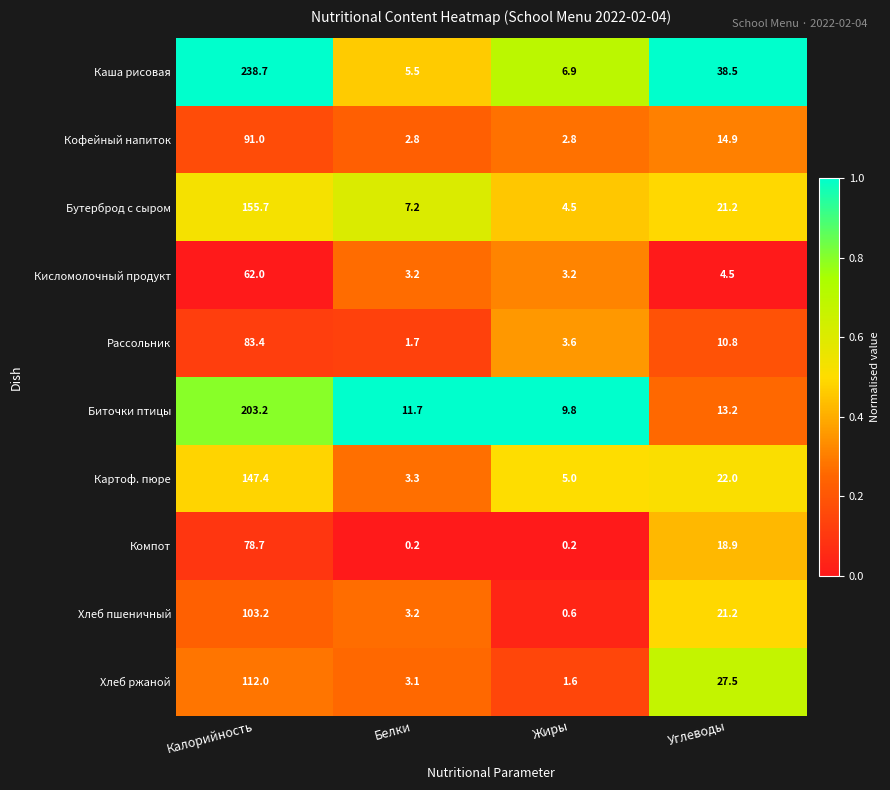

Which series changed the most between Белки and Углеводы?

Каша рисовая